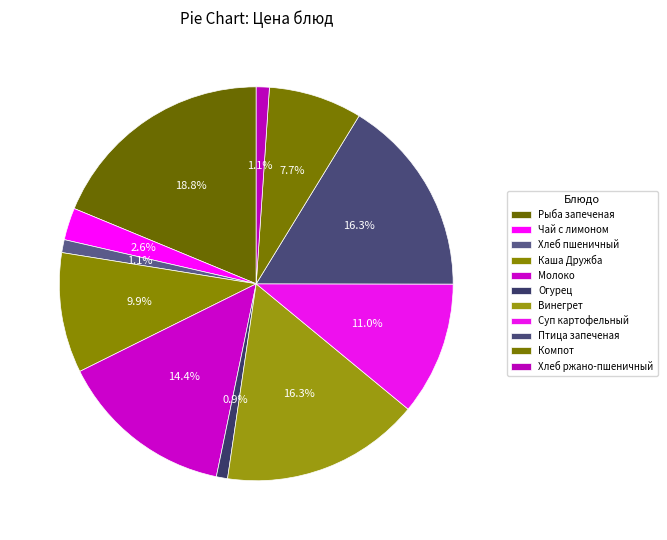

Which category has the smallest portion of the pie?

Огурец